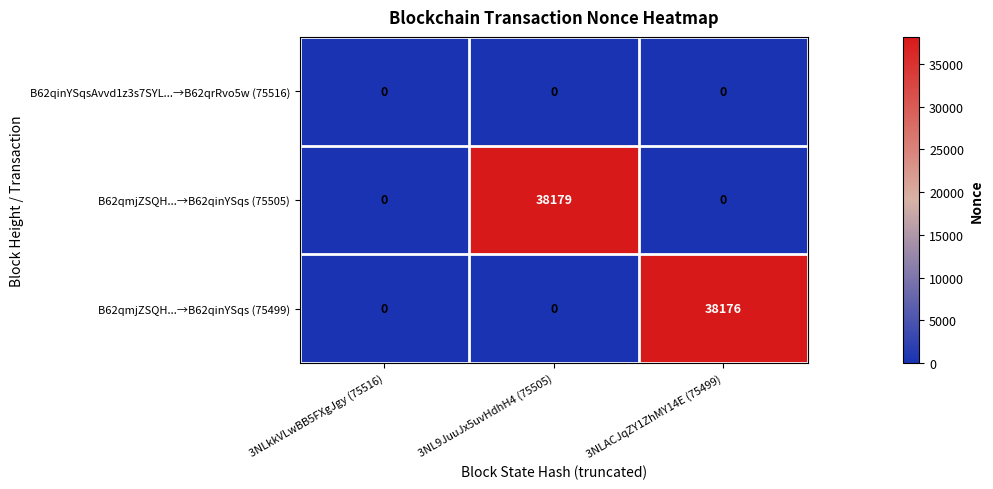

At which category is the sum across all series the highest?

3NL9JuuJx5uvHdhH4 (75505)